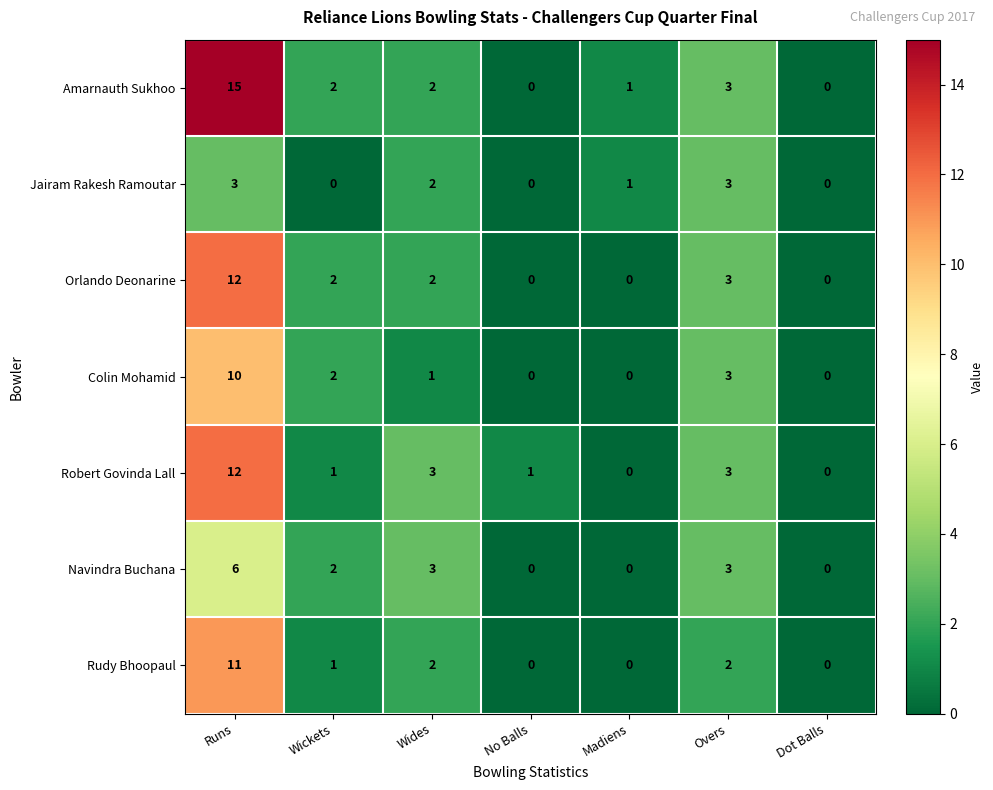

At which label does Rudy Bhoopaul first exceed 1?

Runs